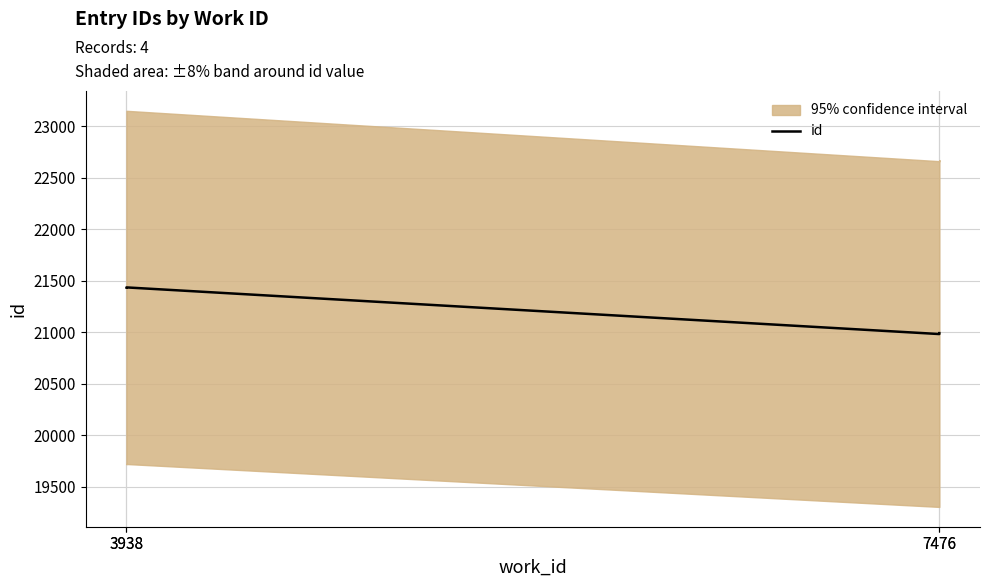

List the labels in order of value, largest first.

3938, 3938, 7476, 7476